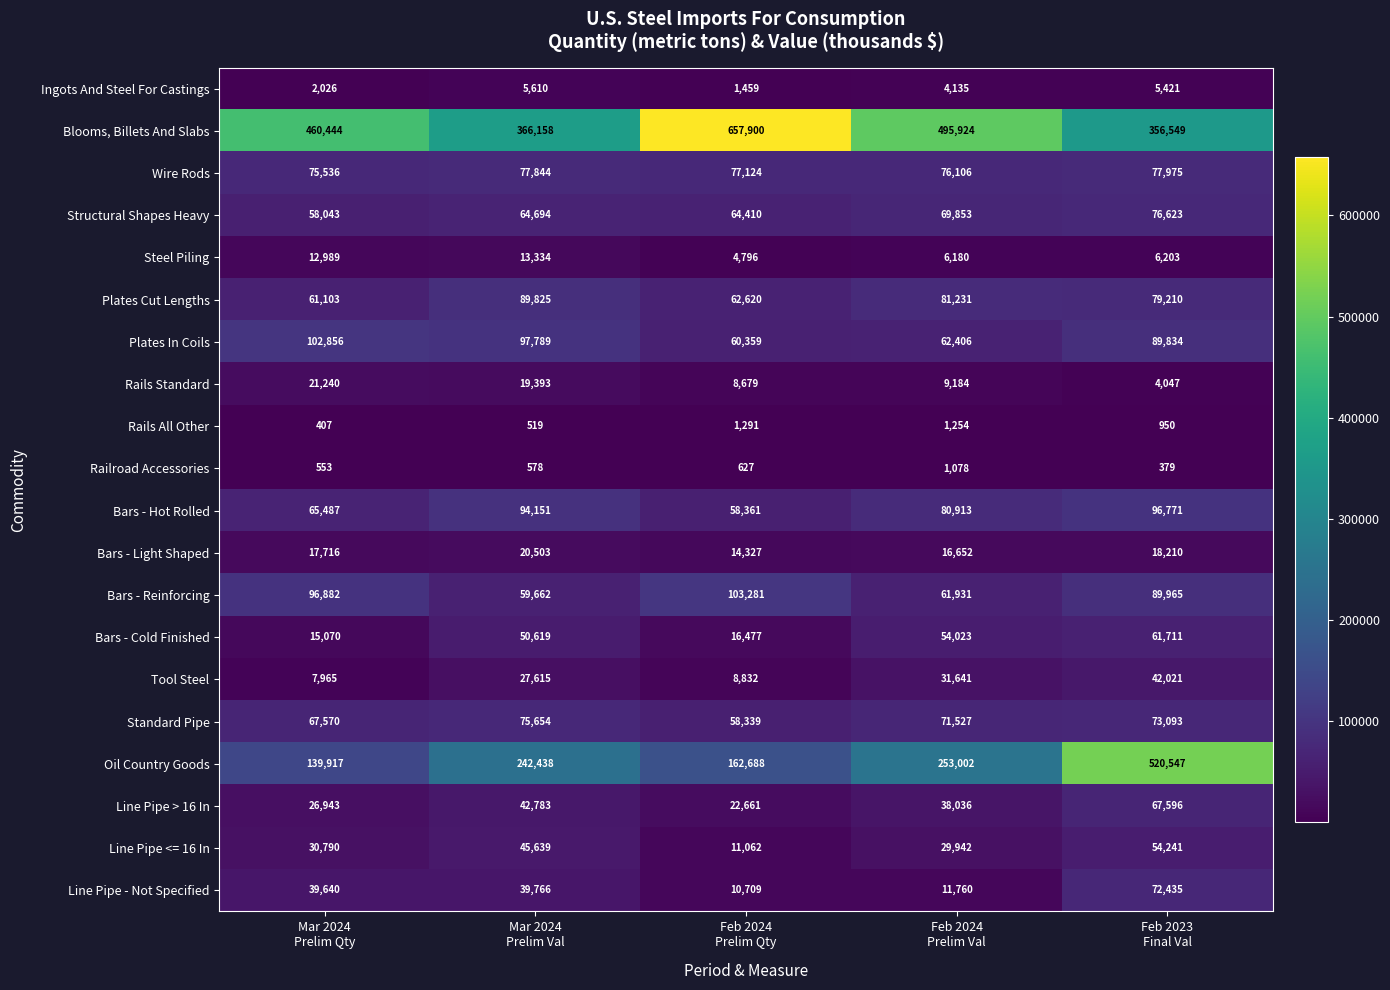

At how many categories does at least one series exceed 69381?

5